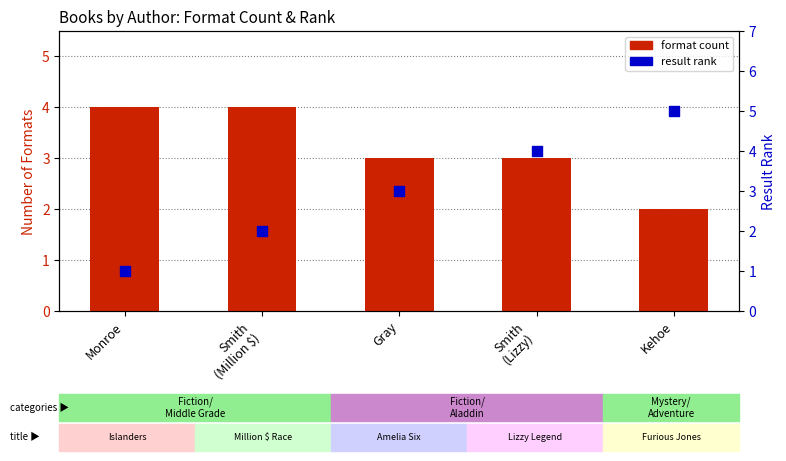

Which series has the largest Y range (max minus min)?

result rank